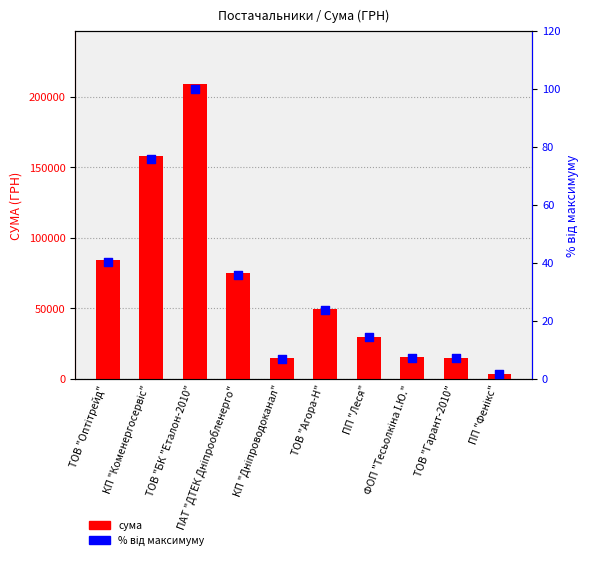

What is the total value across all series at ПП "Фенікс"?

3375.4